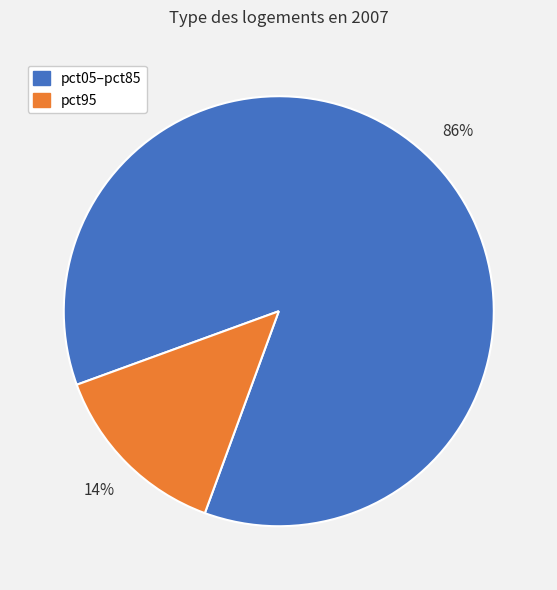

Is there any slice that represents more than half of the pie?

Yes